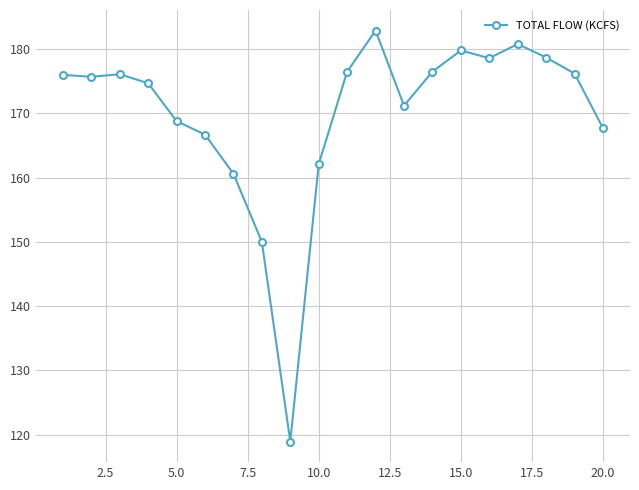

What is the value of the 6th point from the left?

166.7